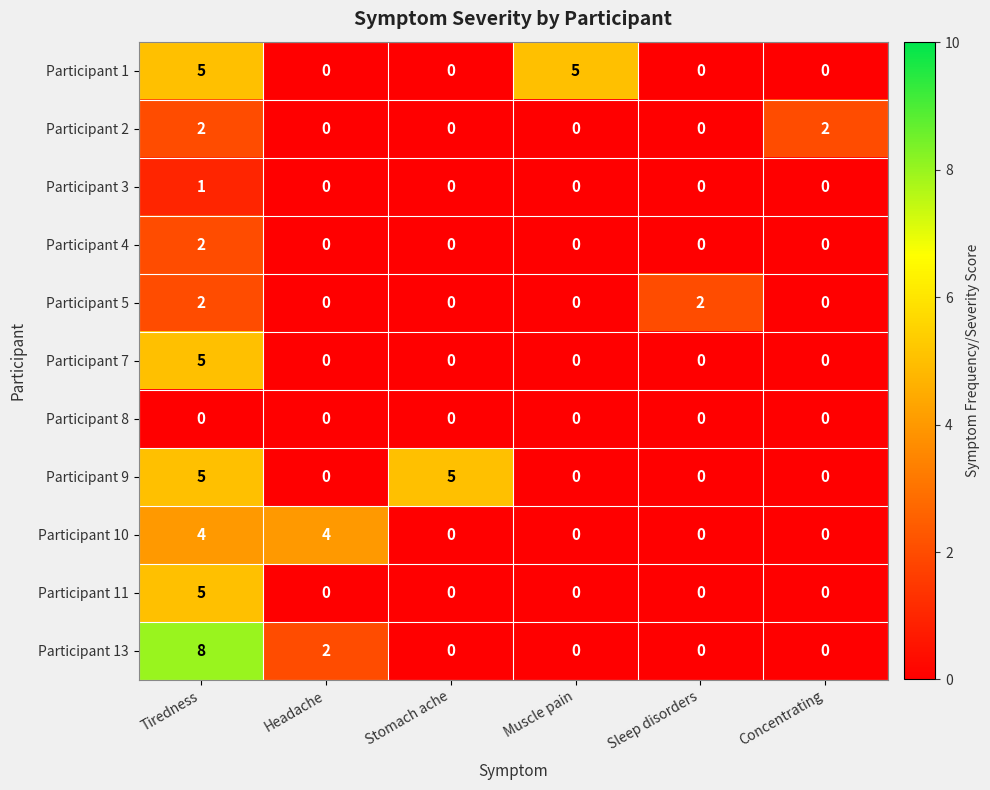

Count the Participant 3 values in the range 0 to 1.

6